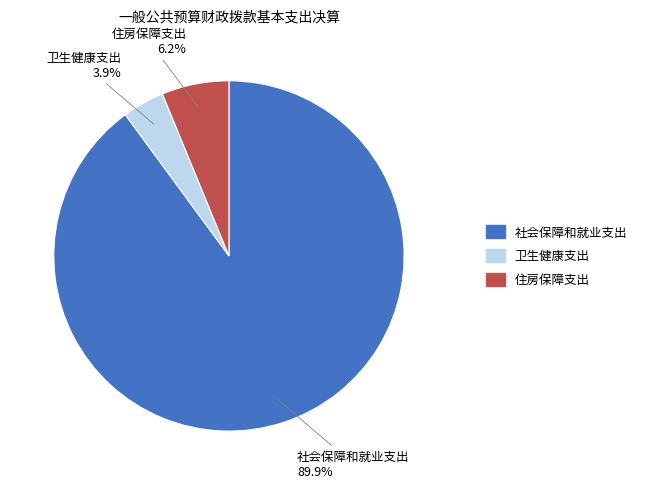

The 卫生健康支出 slice represents 14% of the pie. True or false?

False